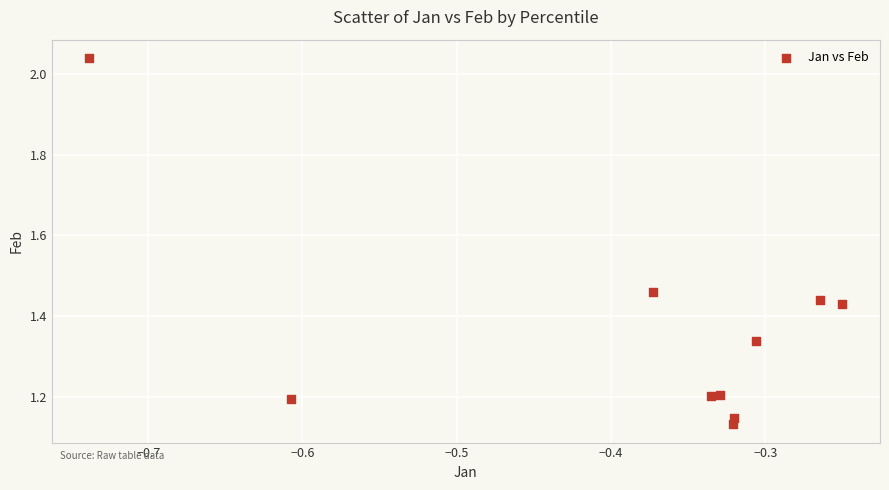

What is the range of Y values (max minus min)?

0.9